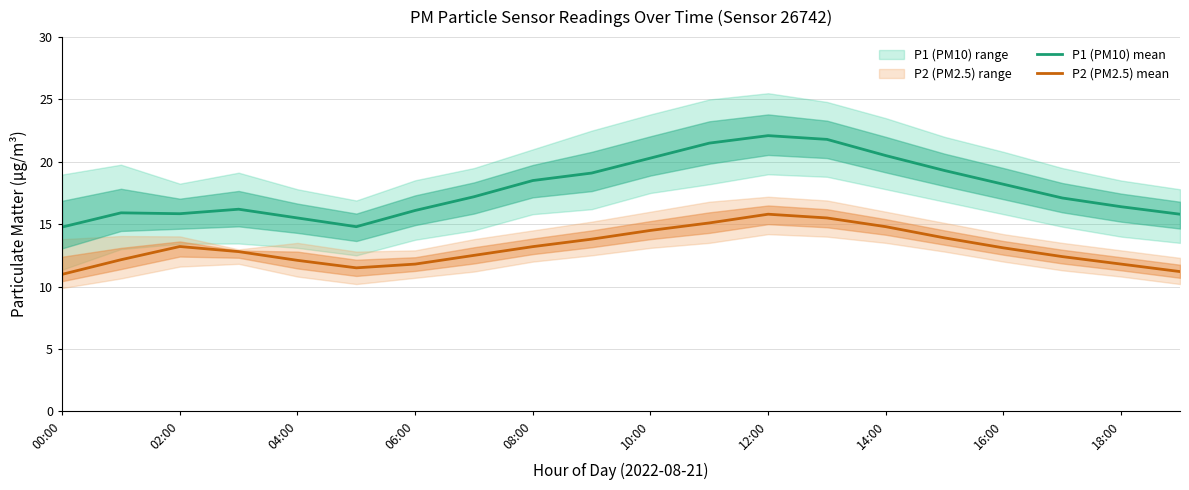

The value of P2 (PM2.5) mean at 02:00 is 13.2. True or false?

True